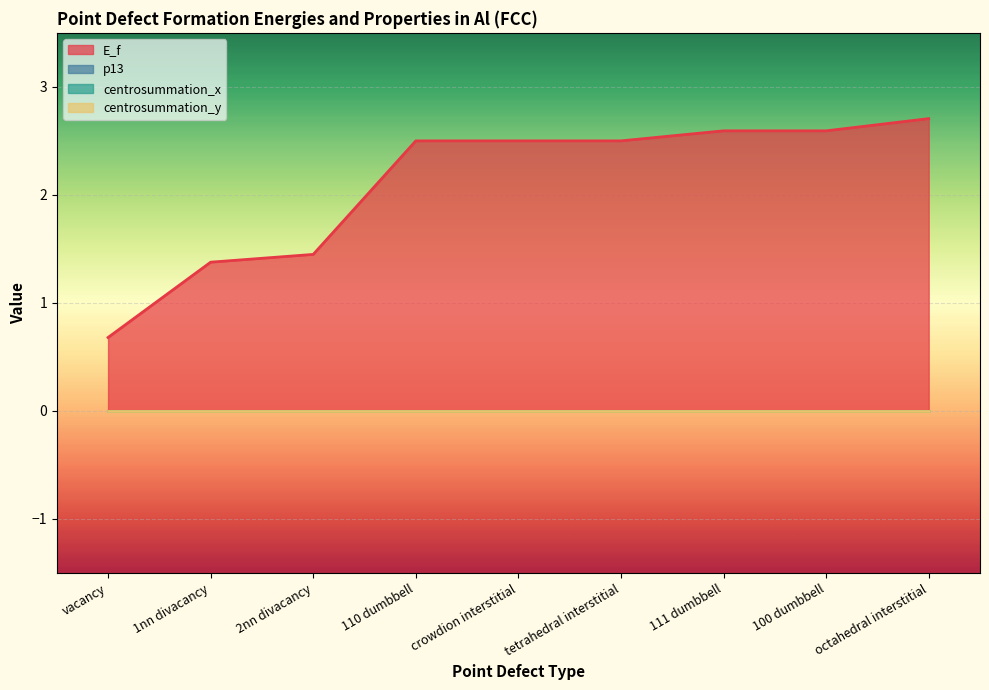

At which category is the sum across all series the highest?

octahedral interstitial